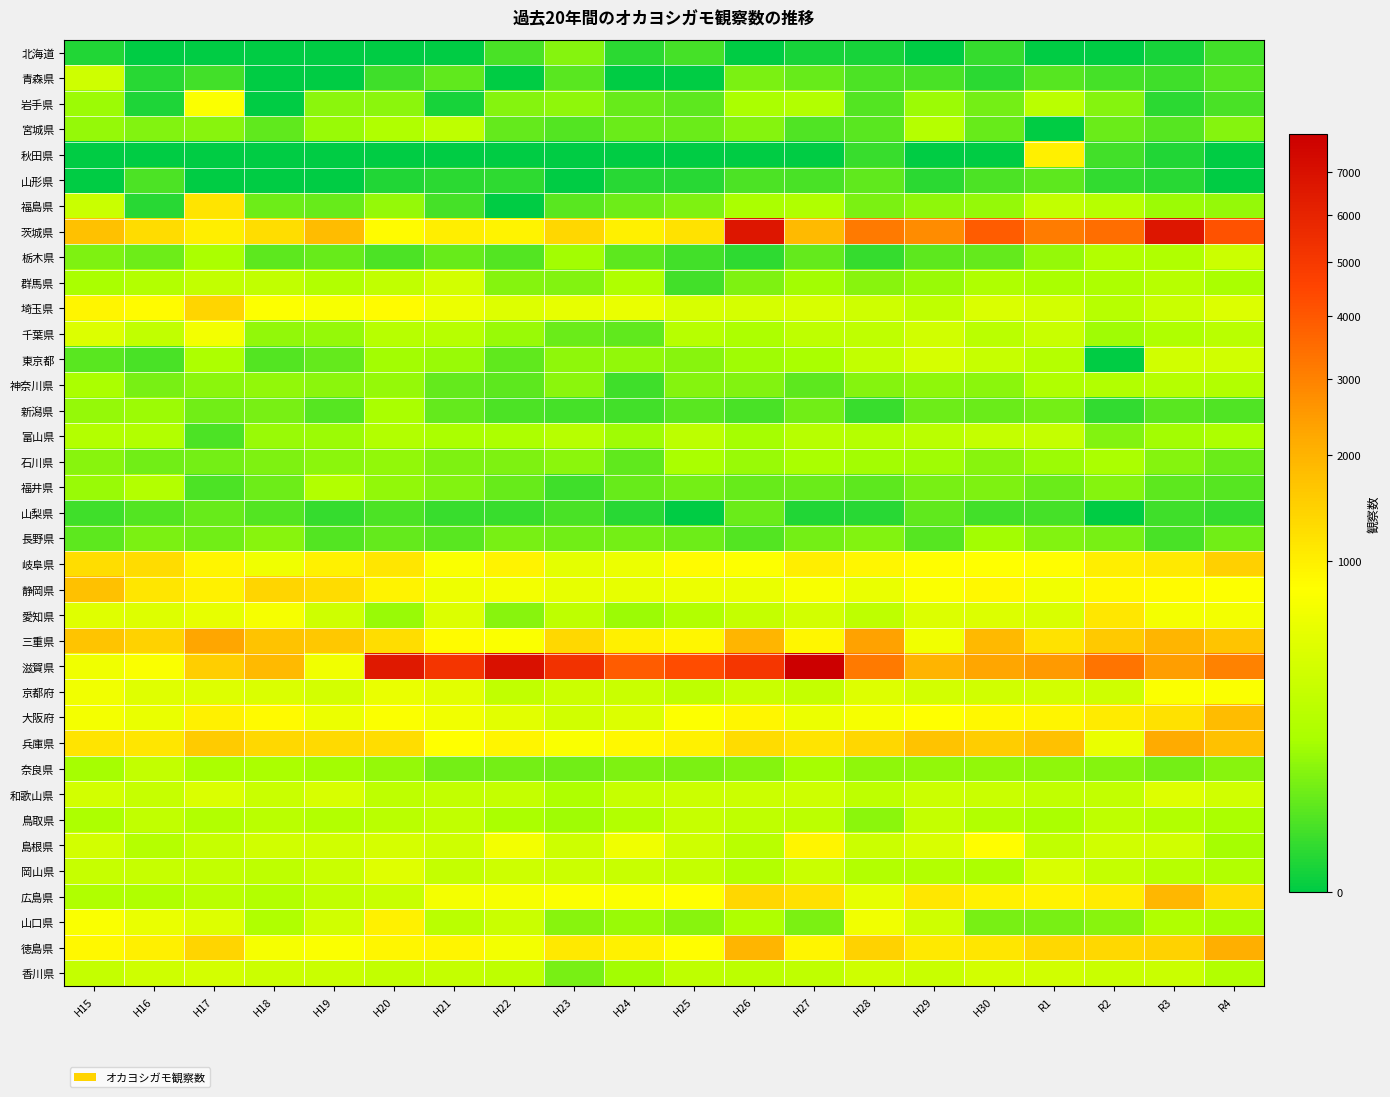

What is the greatest value displayed?

7949